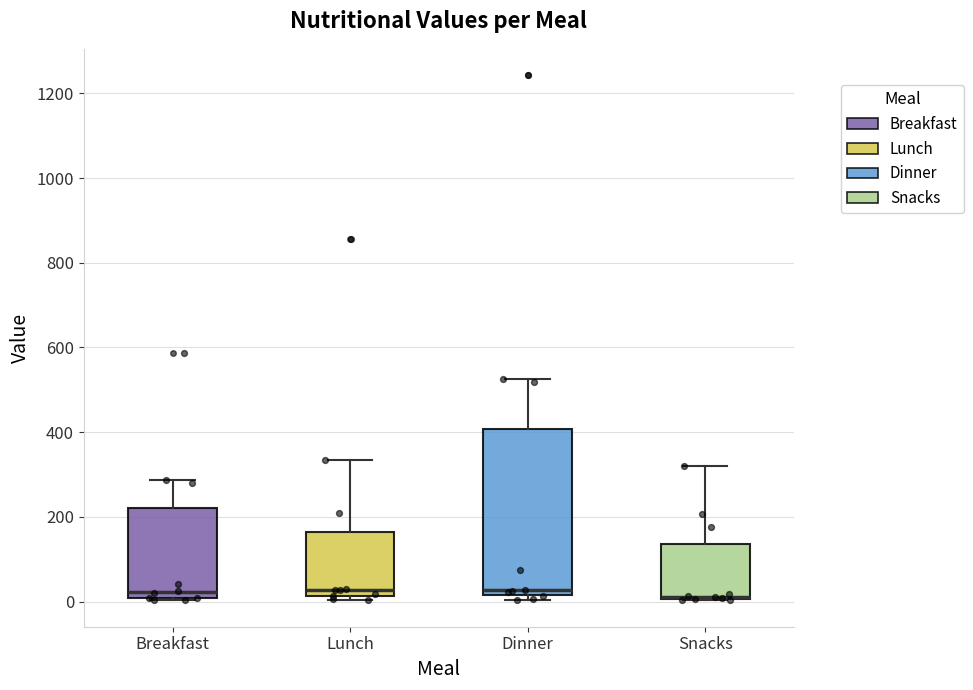

Comparing the boxes themselves (not the whiskers), which one is the tallest?

Dinner